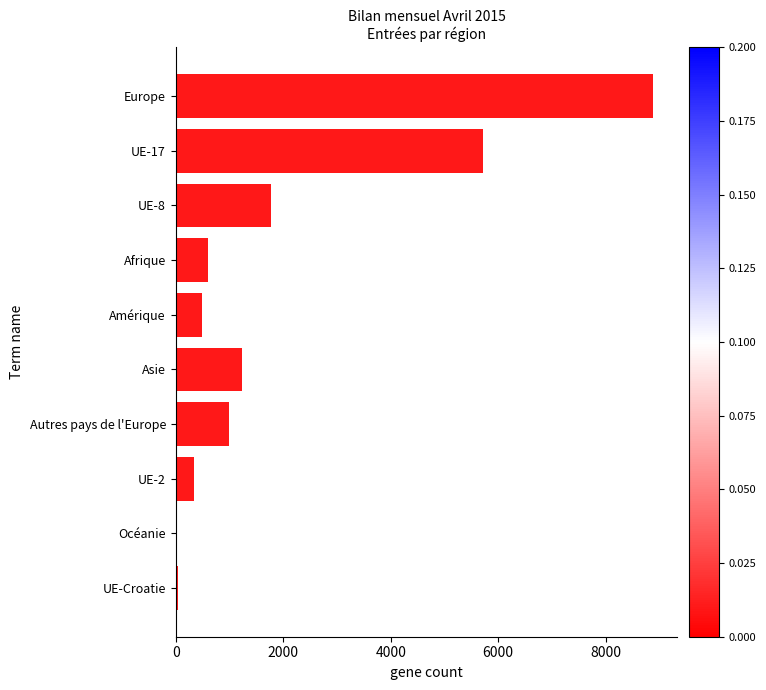

What is the sum of all values?

20118